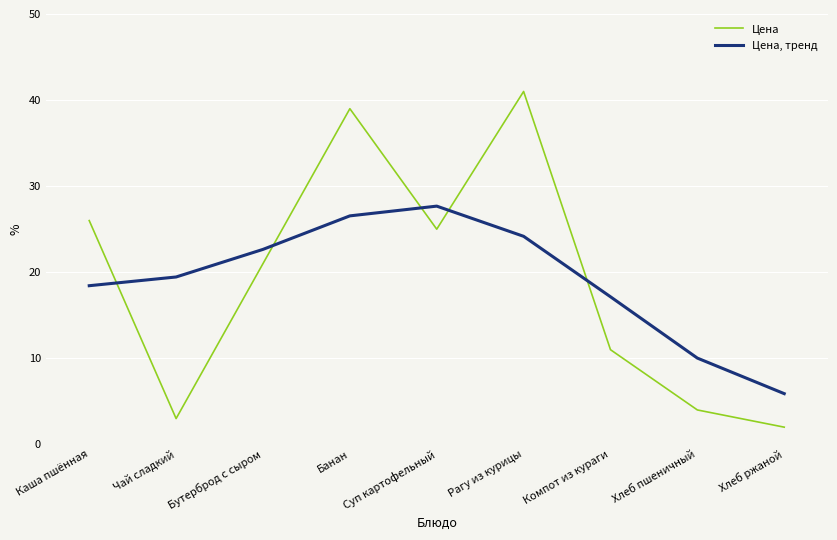

At which label is Цена, тренд closest to 16?

Компот из кураги